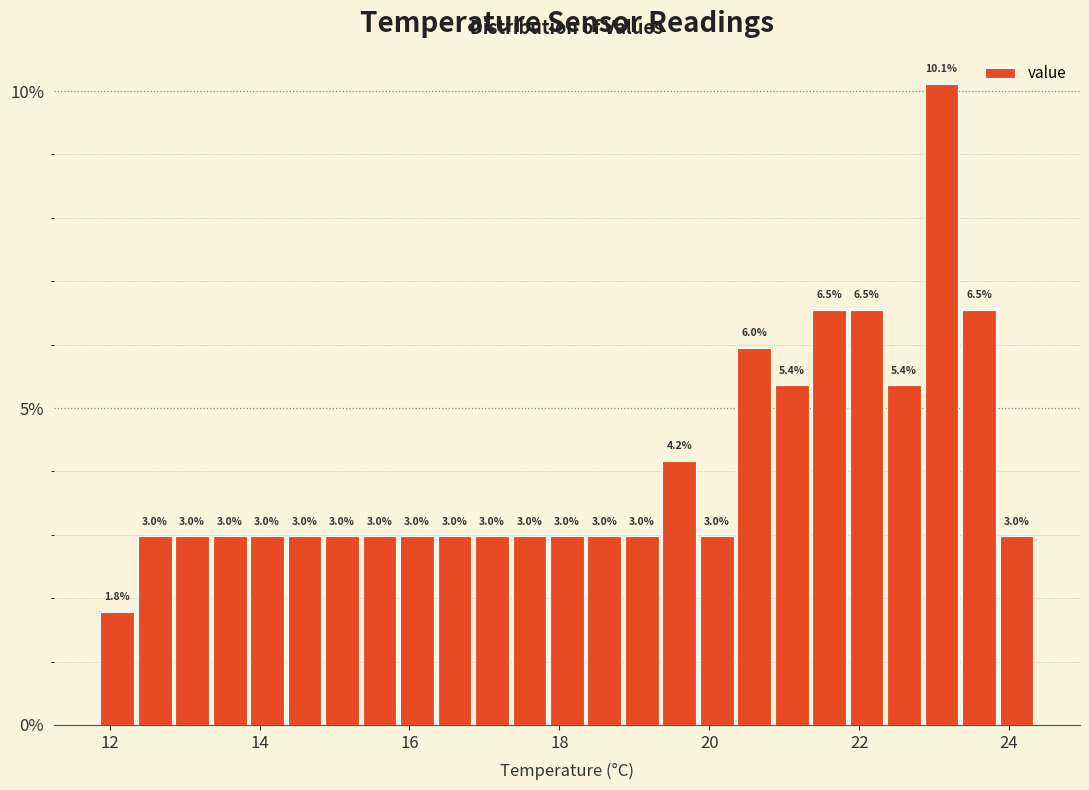

Around what value on the x-axis is the tallest bar? Give the approximate position of its centre, as read against the axis.

23.2